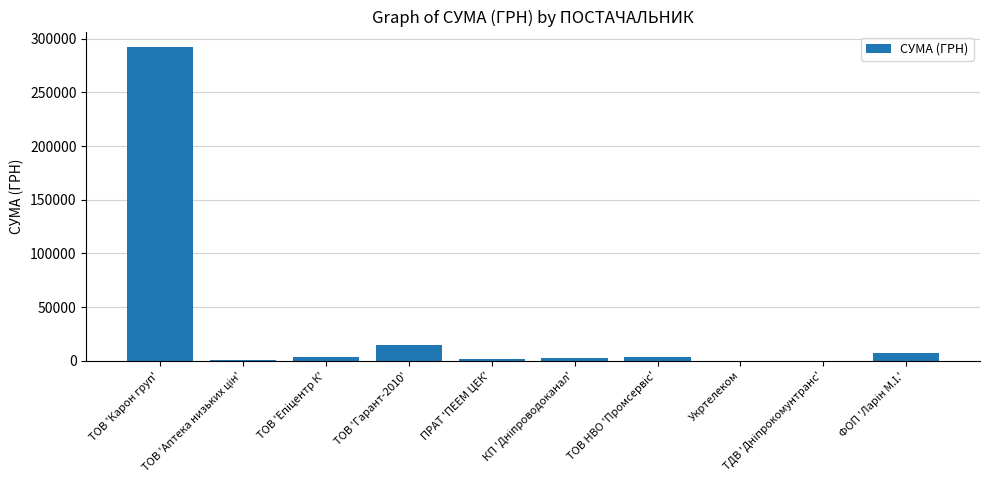

What is the greatest value displayed?

291995.4